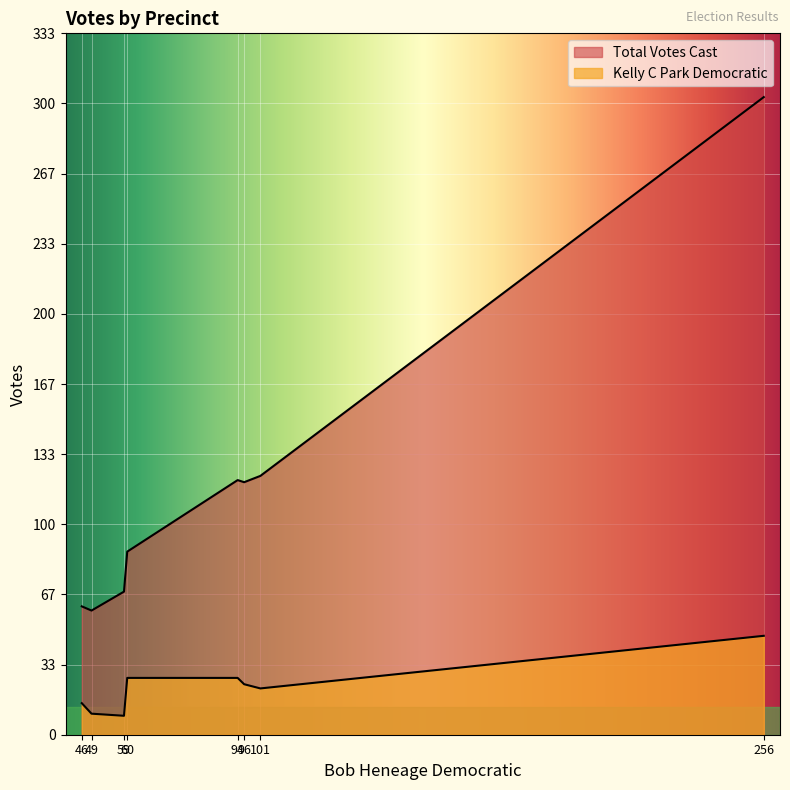

What is the maximum value for Kelly C Park Democratic?

47